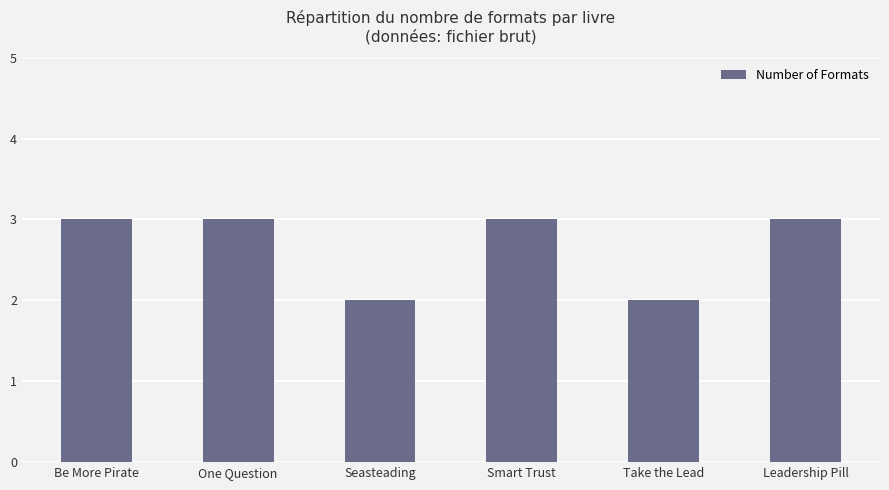

What is the label of the 2nd bar from the left?

One Question